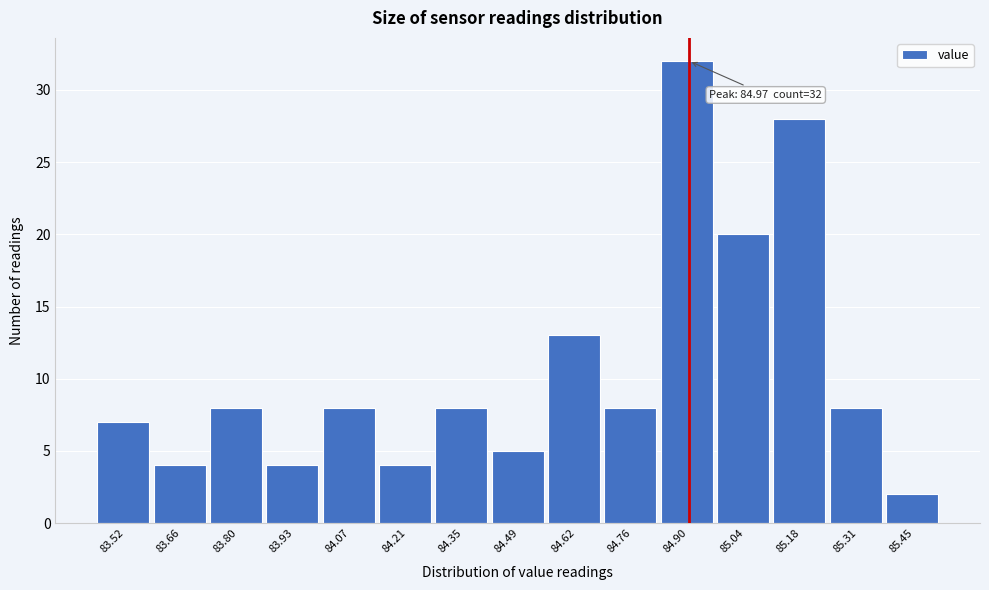

Reading left to right, list all the values displayed in this chart.

83.52=7	83.66=4	83.80=8	83.93=4	84.07=8	84.21=4	84.35=8	84.49=5	84.62=13	84.76=8	84.90=32	85.04=20	85.18=28	85.31=8	85.45=2